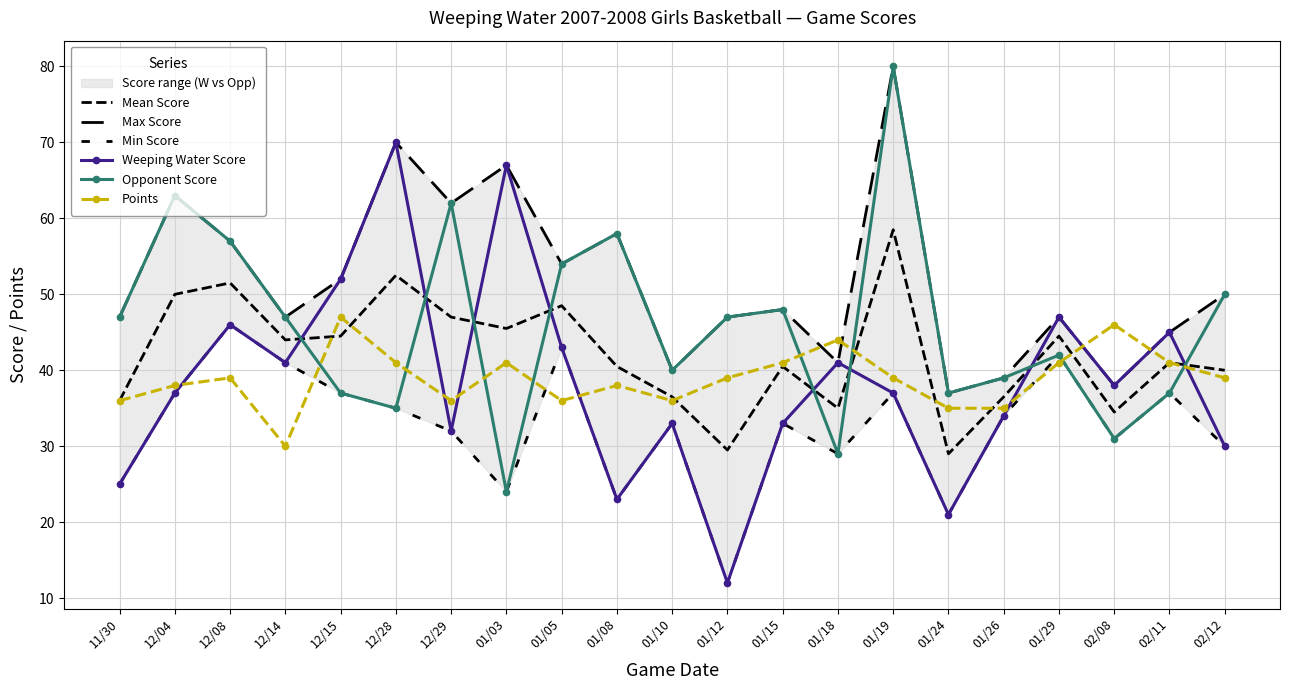

At how many categories does at least one series exceed 69?

2